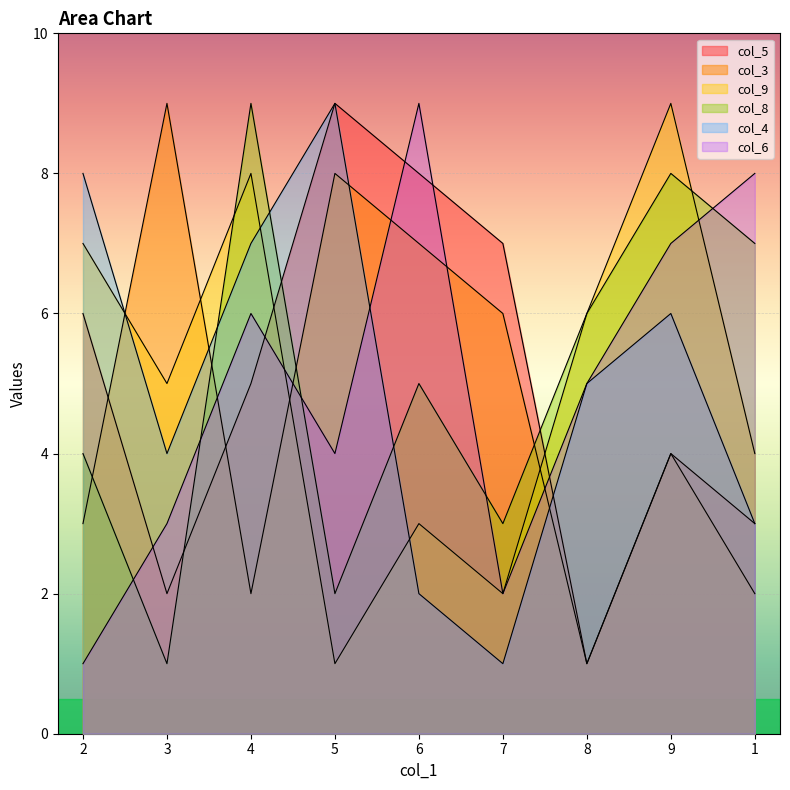

Reading left to right, transcribe all the data shown in this chart.

col_5: 2=6	3=2	4=5	5=9	6=8	7=7	8=1	9=4	1=3
col_3: 2=3	3=9	4=2	5=8	6=7	7=6	8=1	9=4	1=2
col_9: 2=7	3=5	4=8	5=1	6=3	7=2	8=6	9=9	1=4
col_8: 2=4	3=1	4=9	5=2	6=5	7=3	8=6	9=8	1=7
col_4: 2=8	3=4	4=7	5=9	6=2	7=1	8=5	9=6	1=3
col_6: 2=1	3=3	4=6	5=4	6=9	7=2	8=5	9=7	1=8